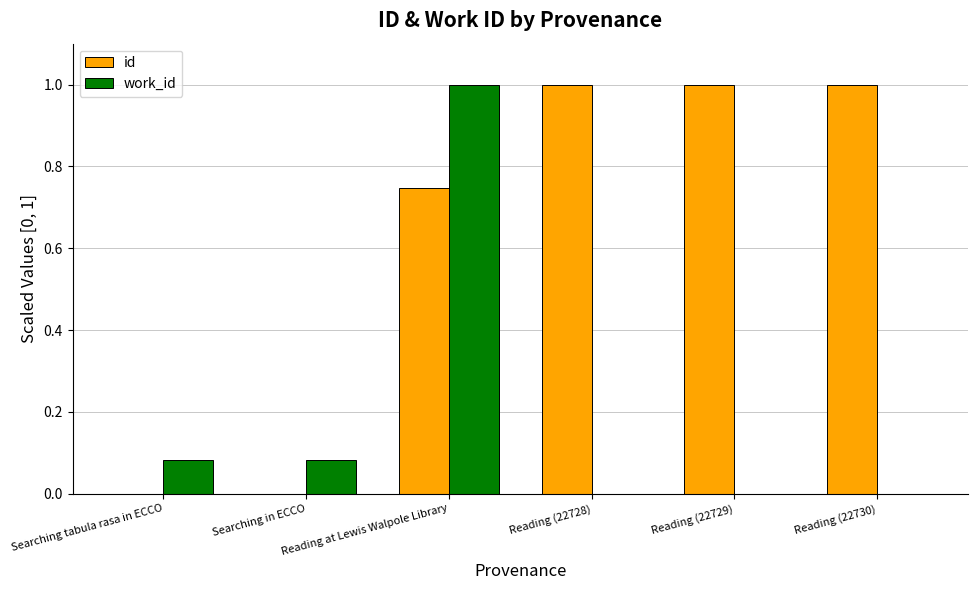

The work_id series shows 0.0 at Reading (22730). True or false?

True